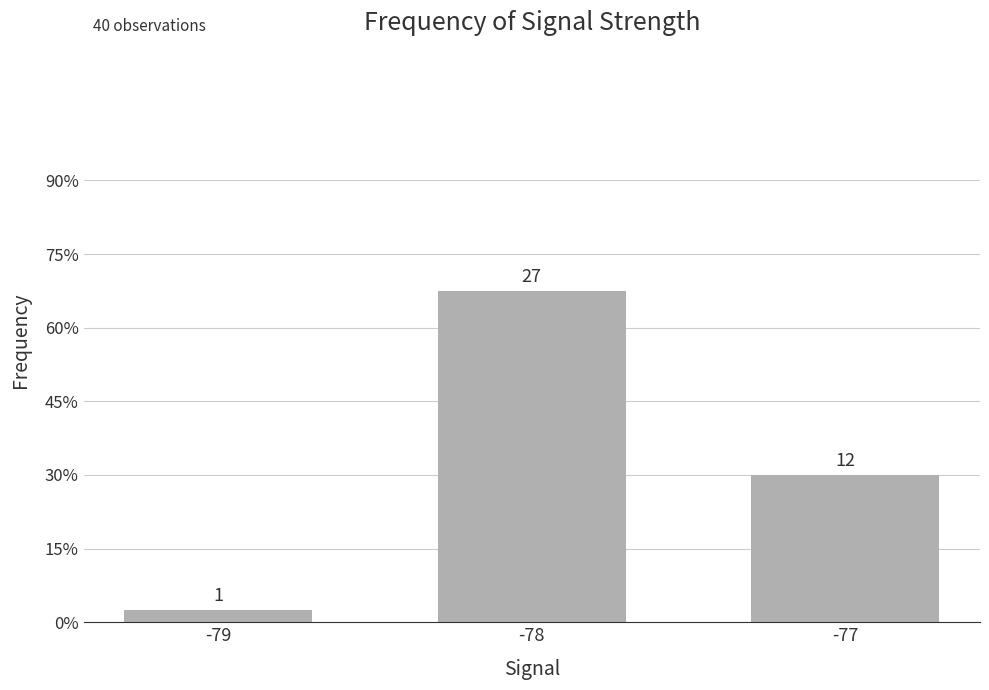

Which category has the lowest value across all series?

-79